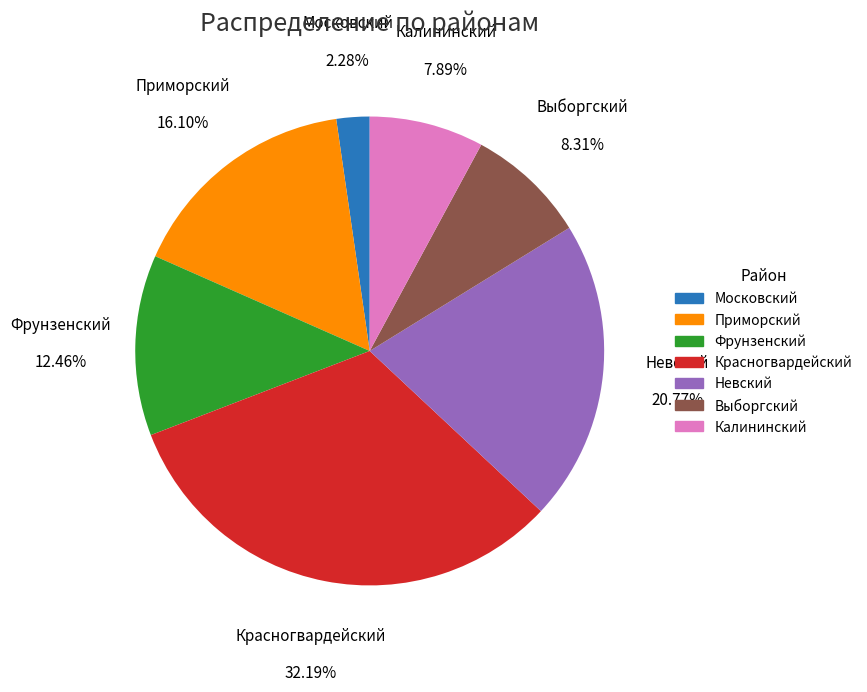

Which category has the biggest portion of the pie?

Красногвардейский